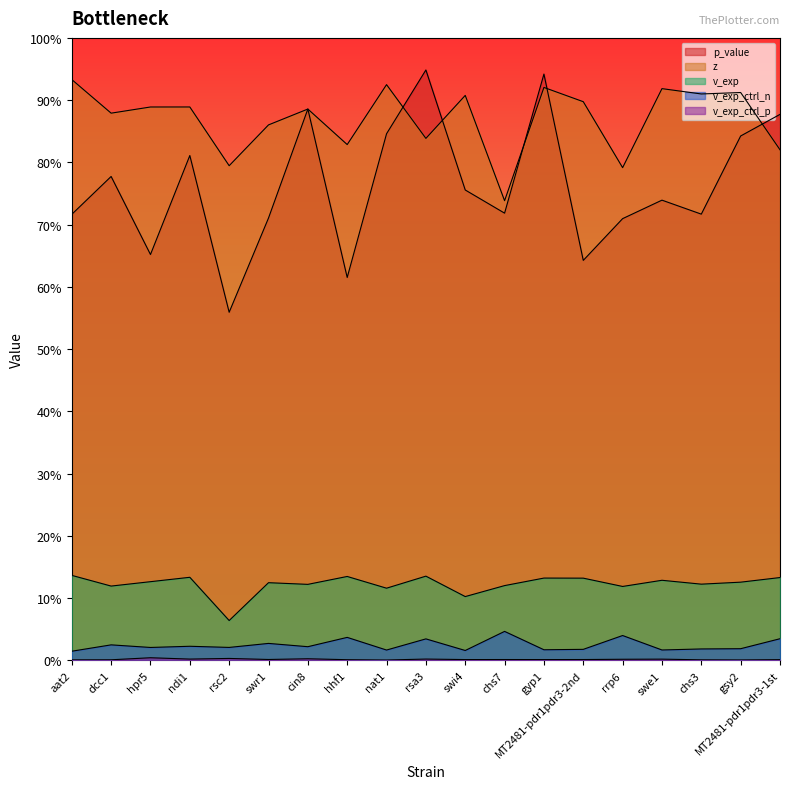

True or false: p_value and v_exp intersect in this chart.

False